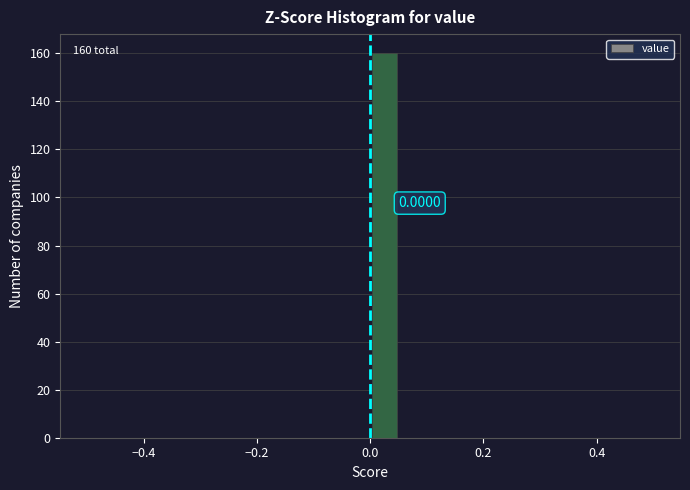

Around what value on the x-axis is the tallest bar? Give the approximate position of its centre, as read against the axis.

0.02